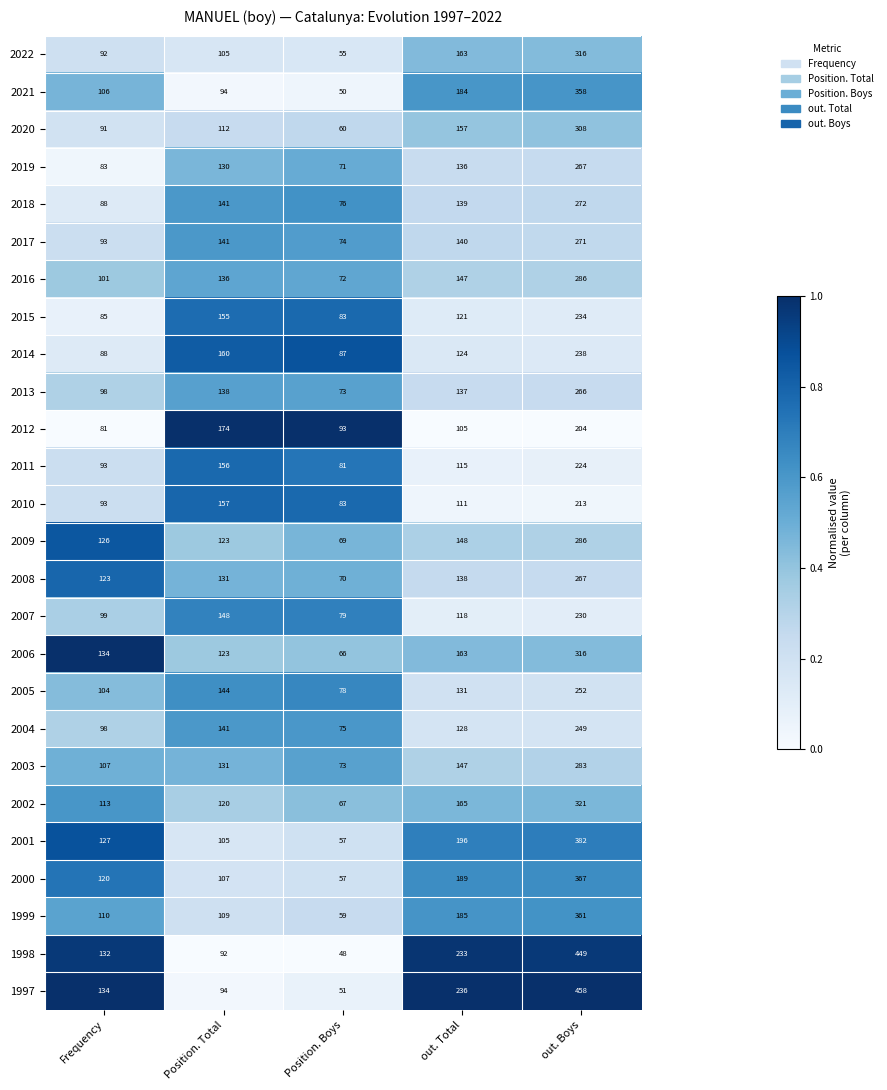

What is the difference between the maximum and minimum values in the 2011 series?

143